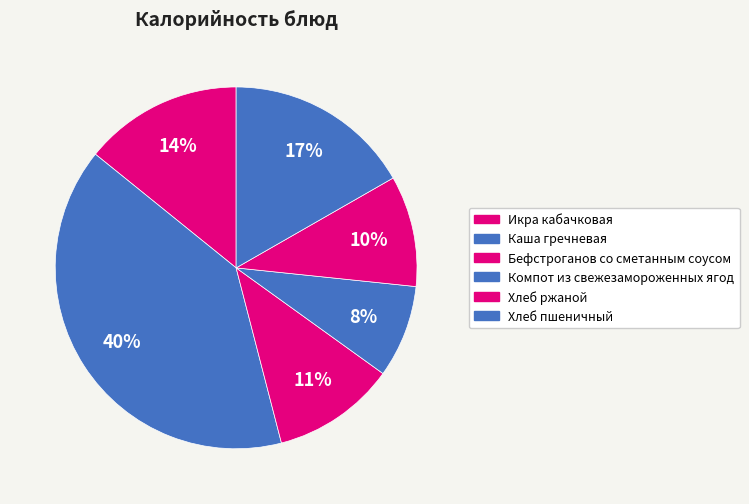

Count the number of slices in the pie.

6